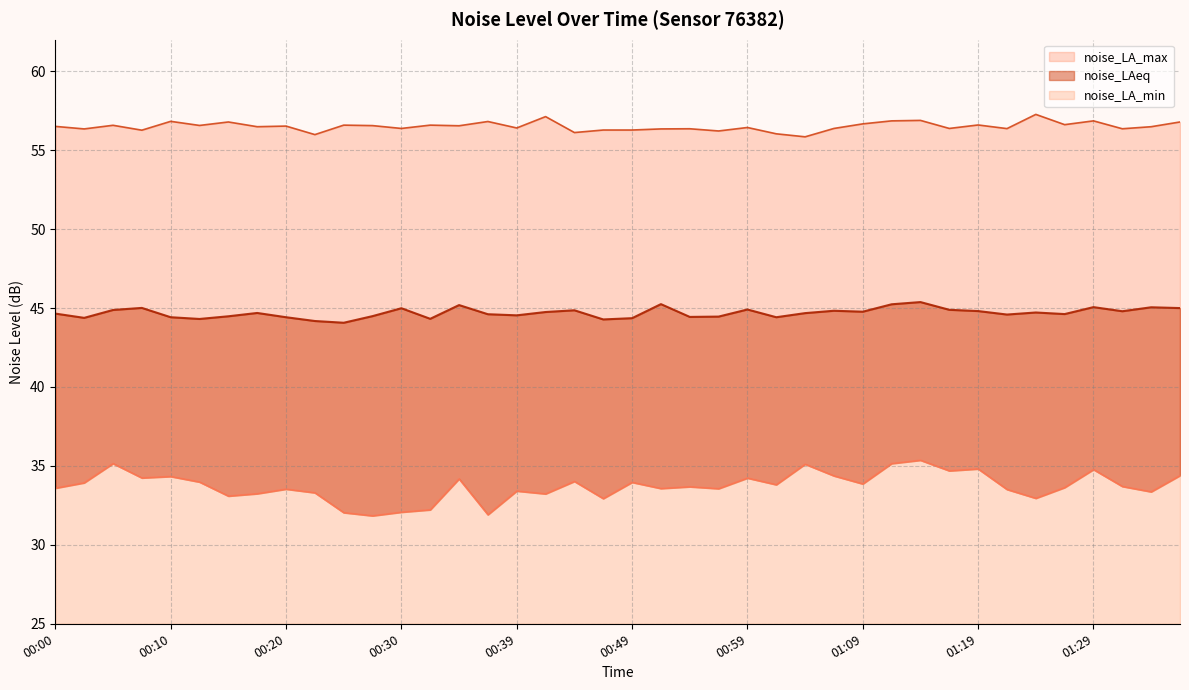

What is the difference between the maximum and second lowest values in the noise_LAeq series?

1.2